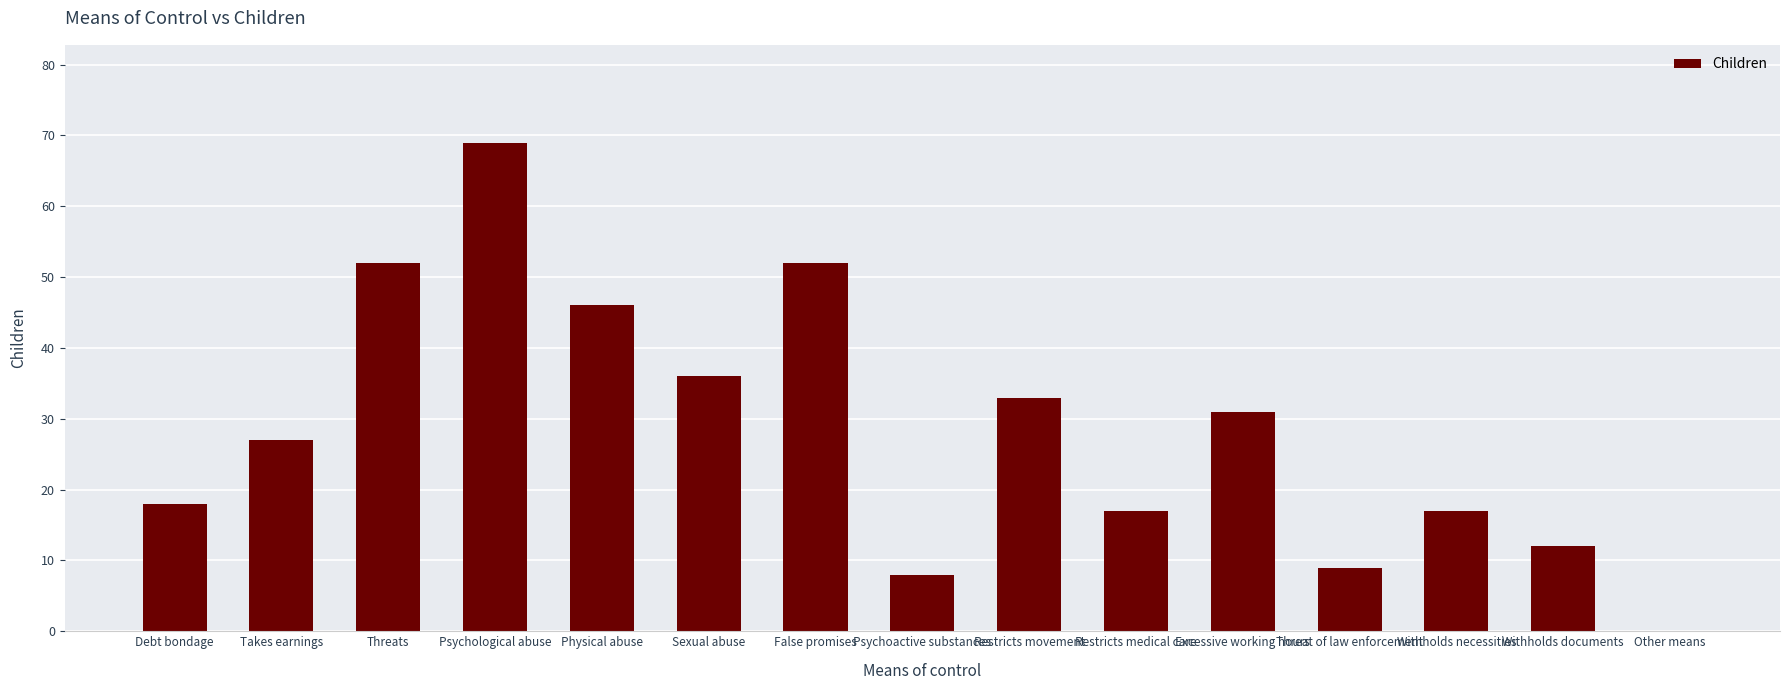

Which label corresponds to the largest value in the chart?

Psychological abuse